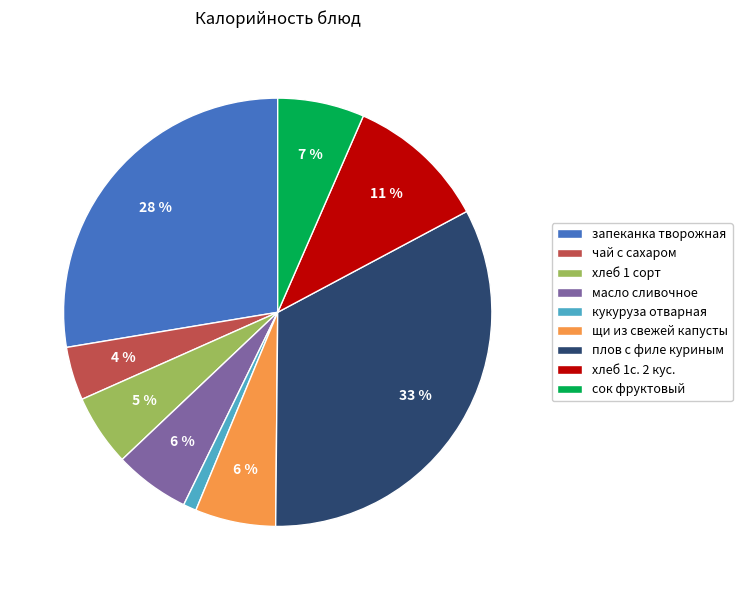

The щи из свежей капусты slice represents 1% of the pie. True or false?

False